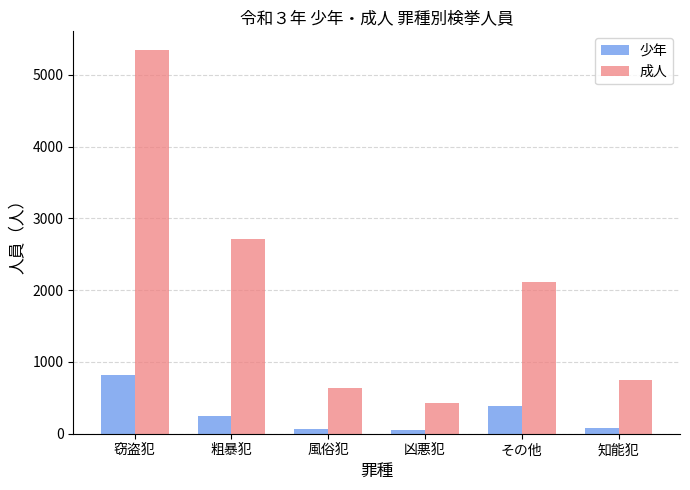

Which series changed the most between 粗暴犯 and 凶悪犯?

成人